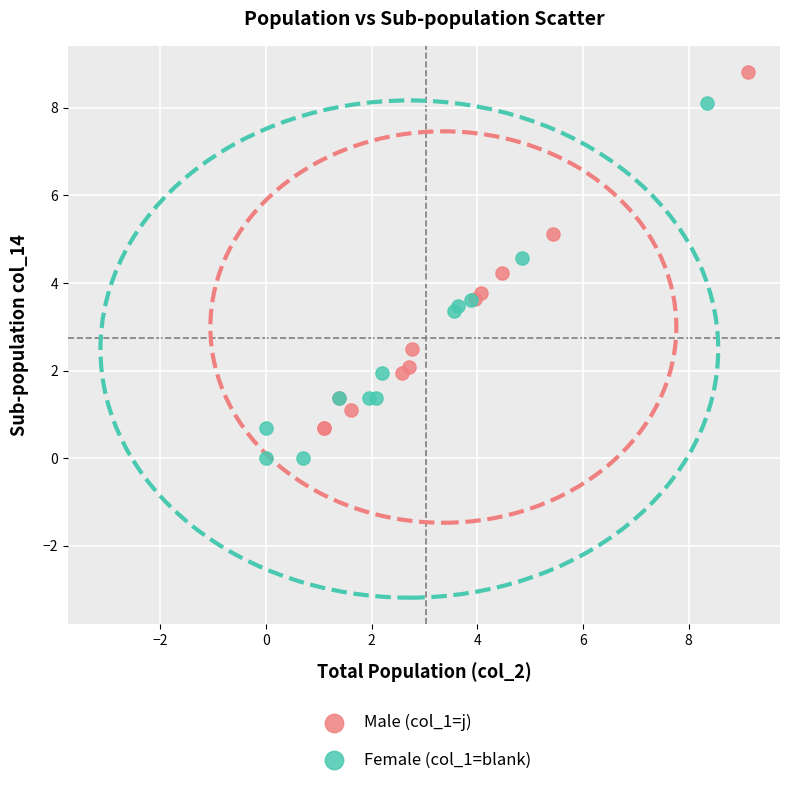

Which series contains the lowest Y value?

Female (col_1=blank)